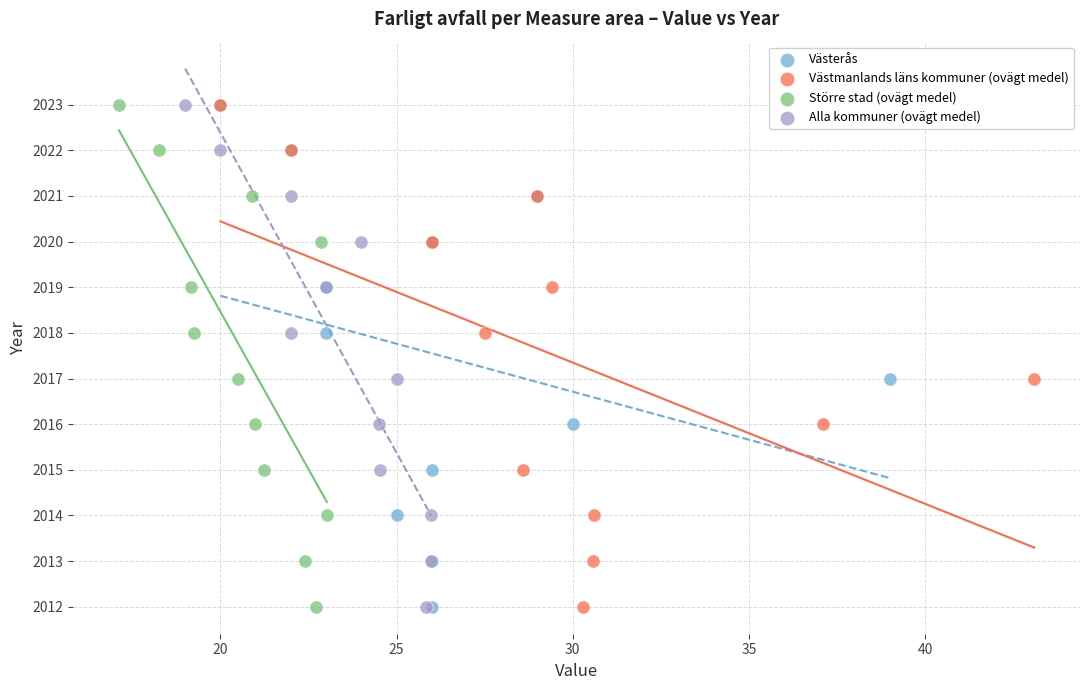

What are all the series names shown in the legend?

Västerås, Västmanlands läns kommuner (ovägt medel), Större stad (ovägt medel), Alla kommuner (ovägt medel)